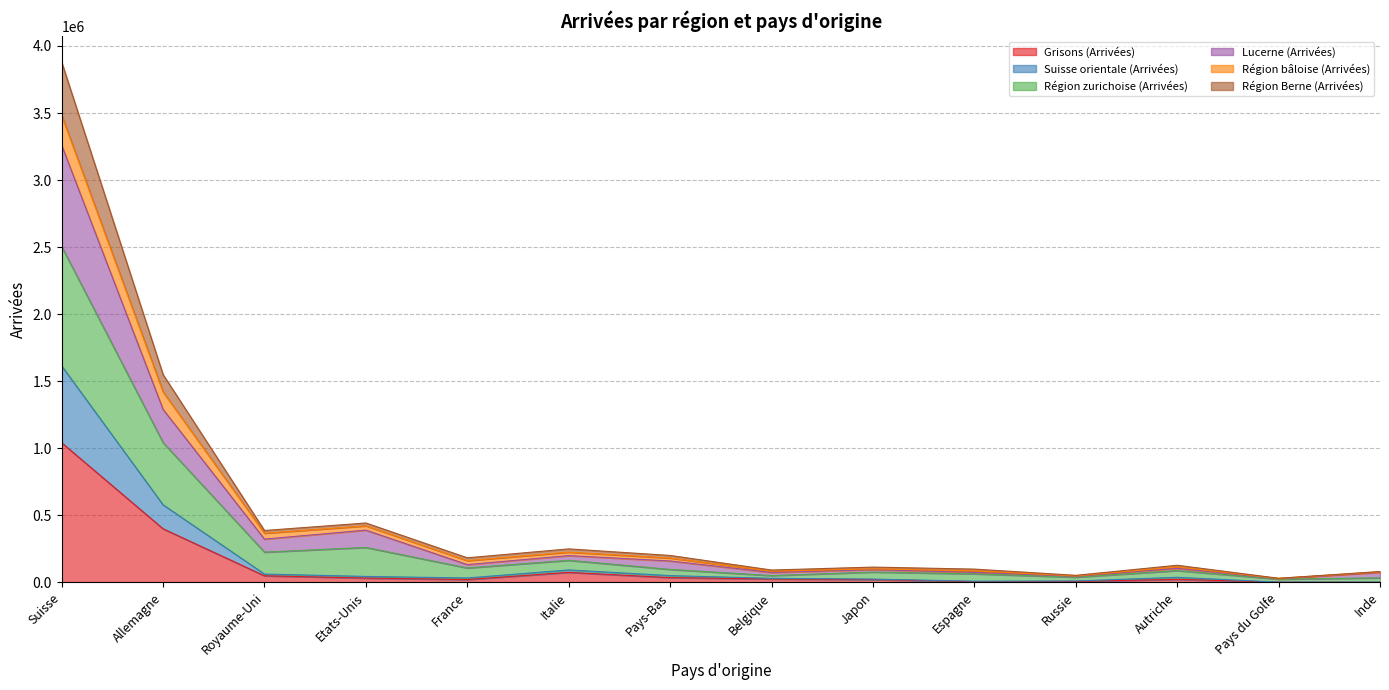

At which label does Grisons (Arrivées) reach its peak?

Suisse